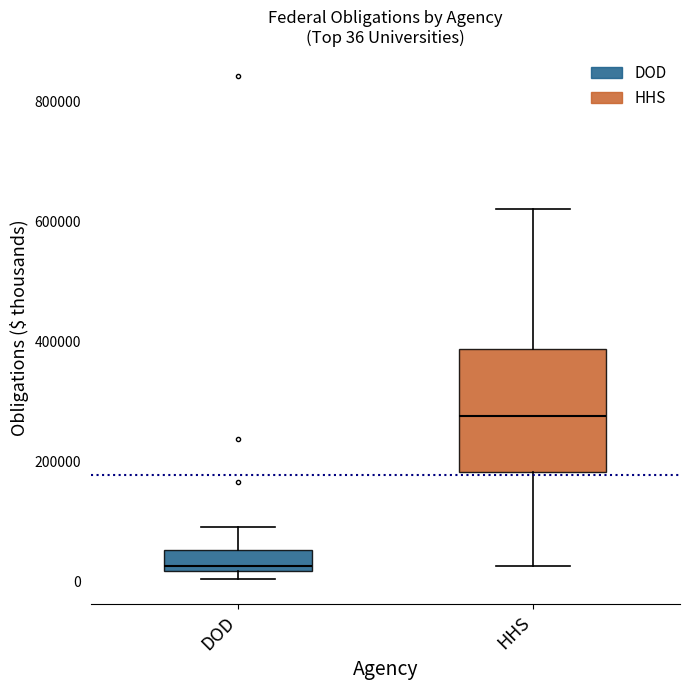

Which box has the lowest median line?

DOD